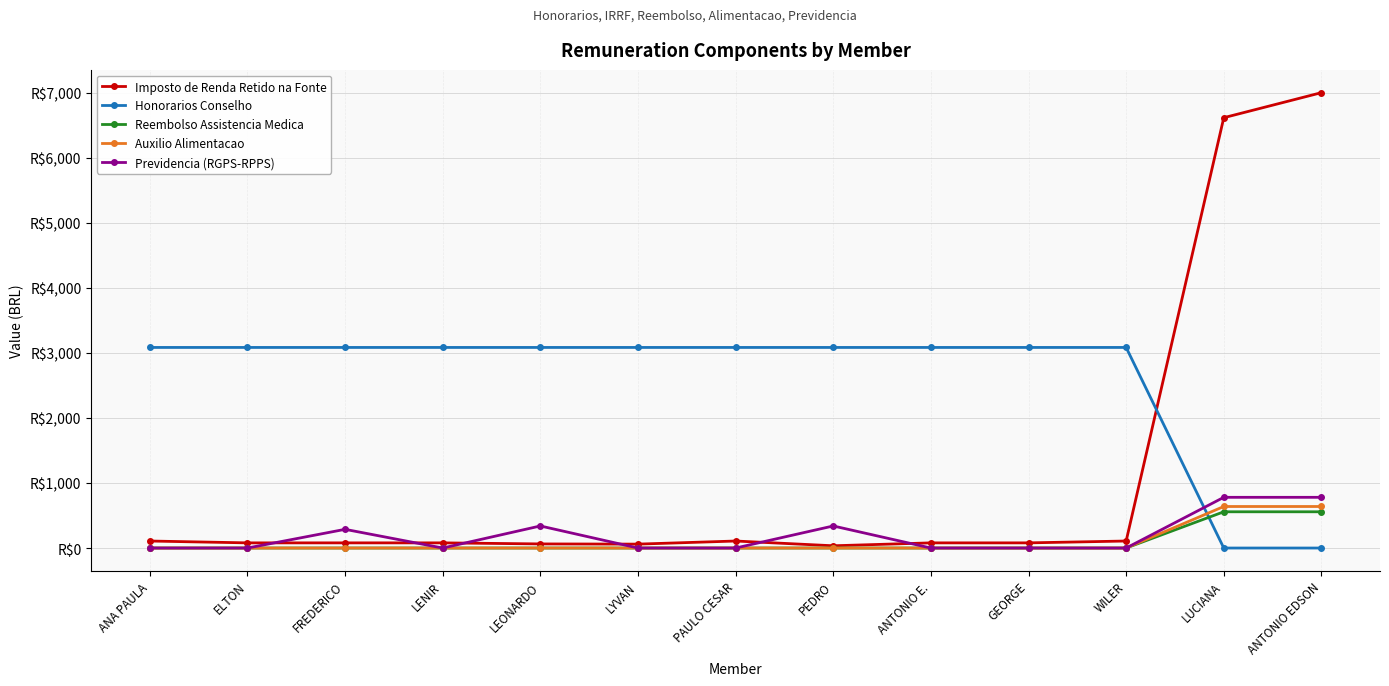

The Honorarios Conselho series shows 771.1 at GEORGE. True or false?

False